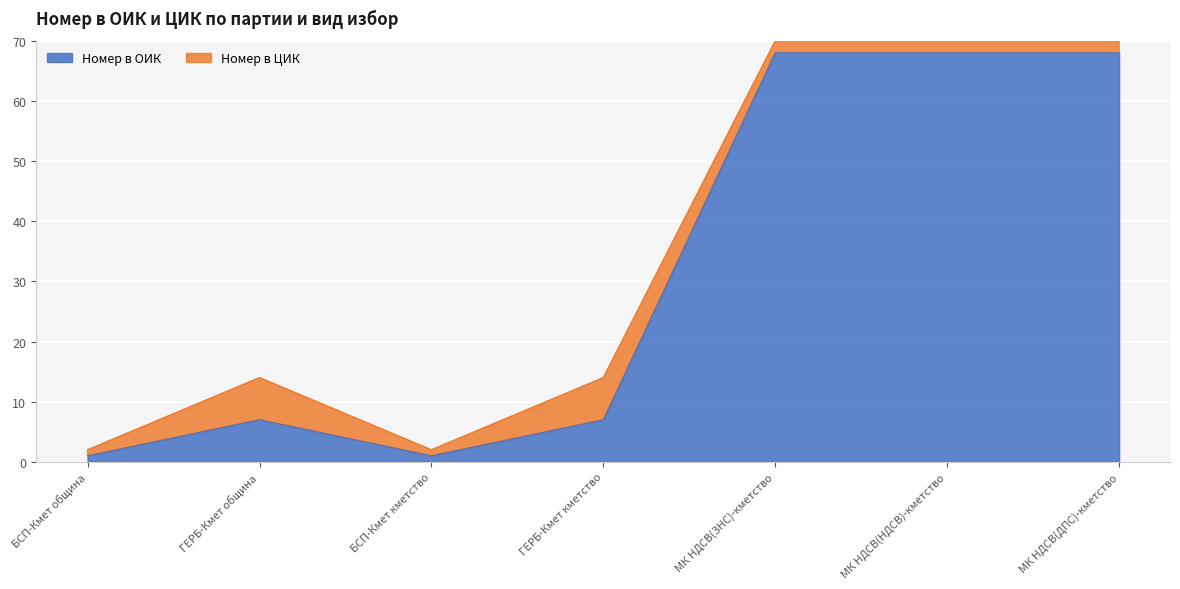

What value does the data have at МК НДСВ(ДПС)-кметство?

68